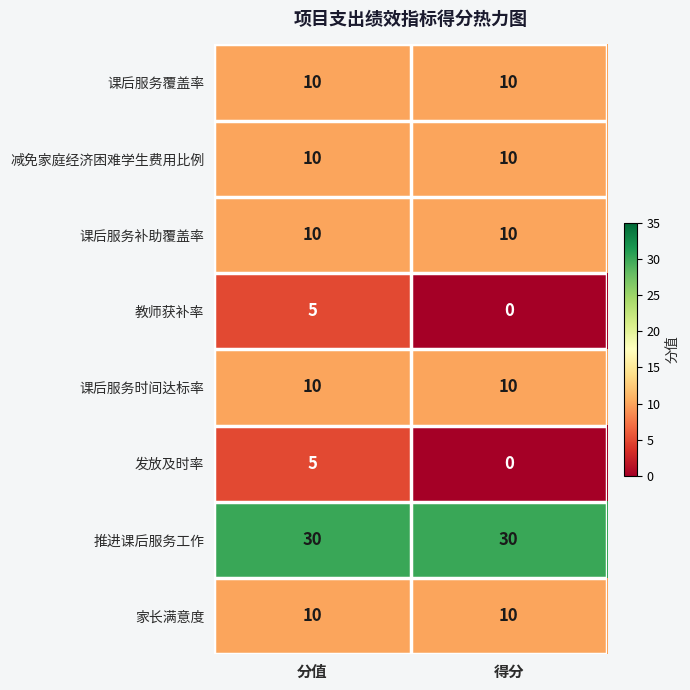

Rank the categories by 教师获补率 value from lowest to highest.

得分, 分值